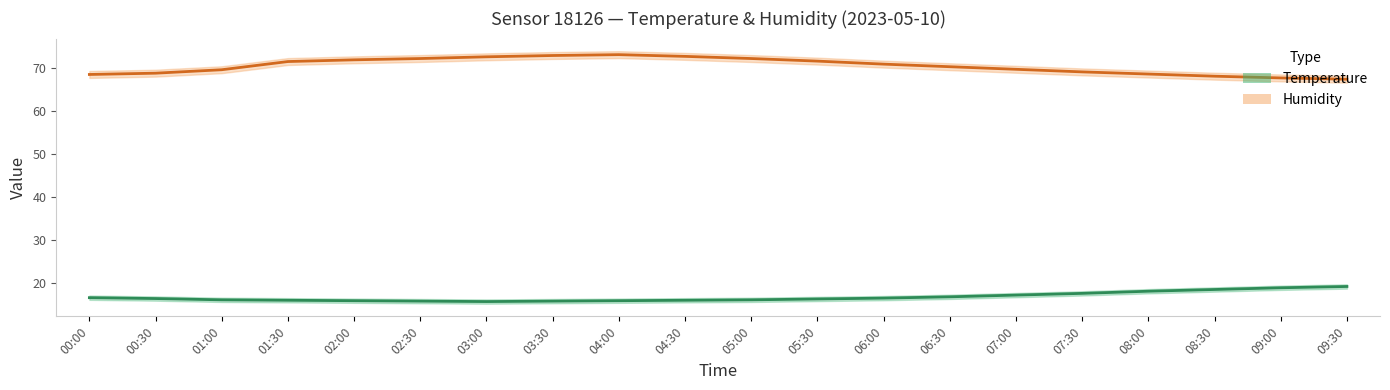

List the series in order of their overall mean, lowest first.

Temperature, Humidity